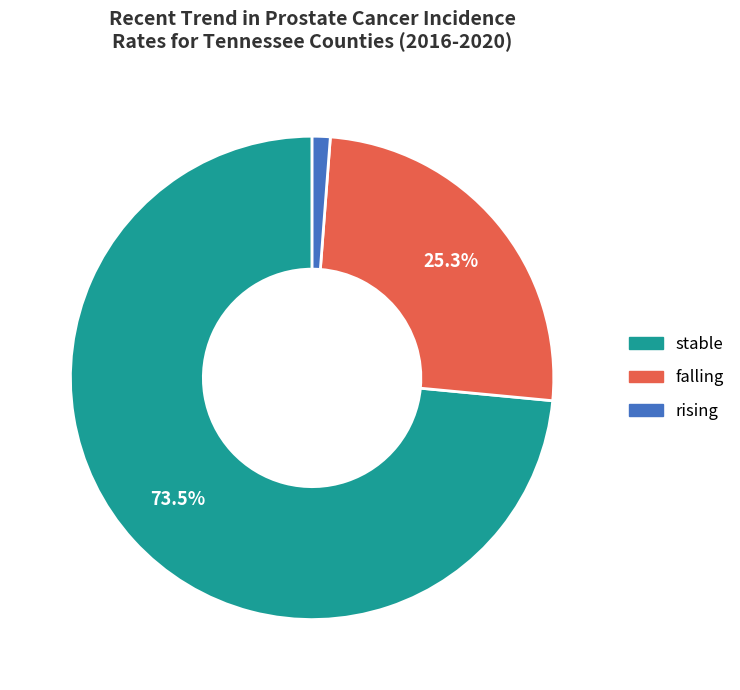

What is the smallest slice in the pie chart?

rising